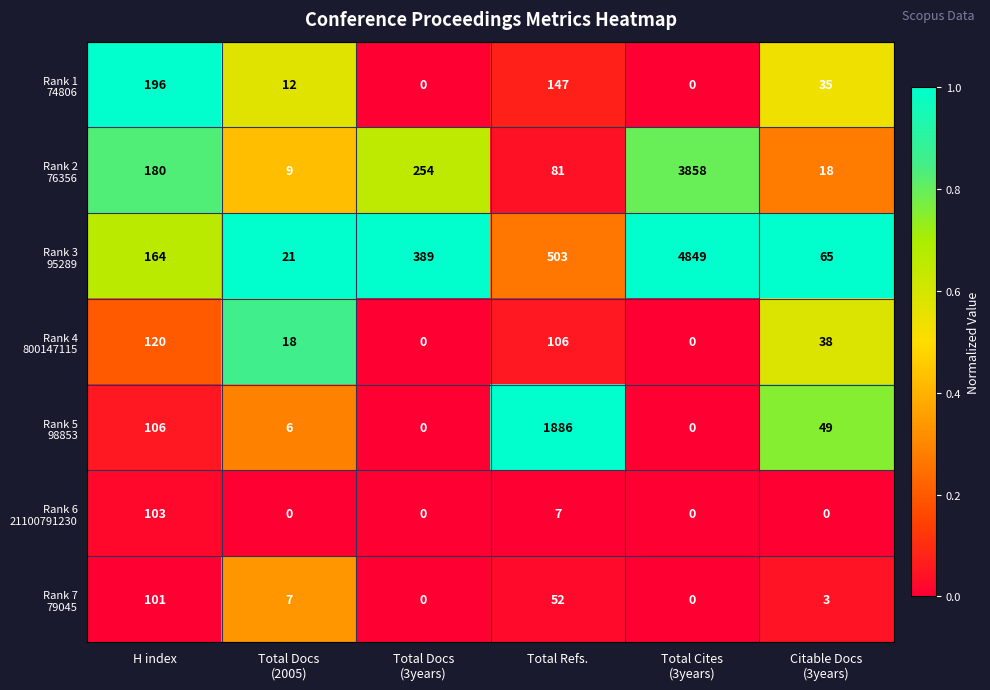

What is the maximum value shown in the chart?

4849